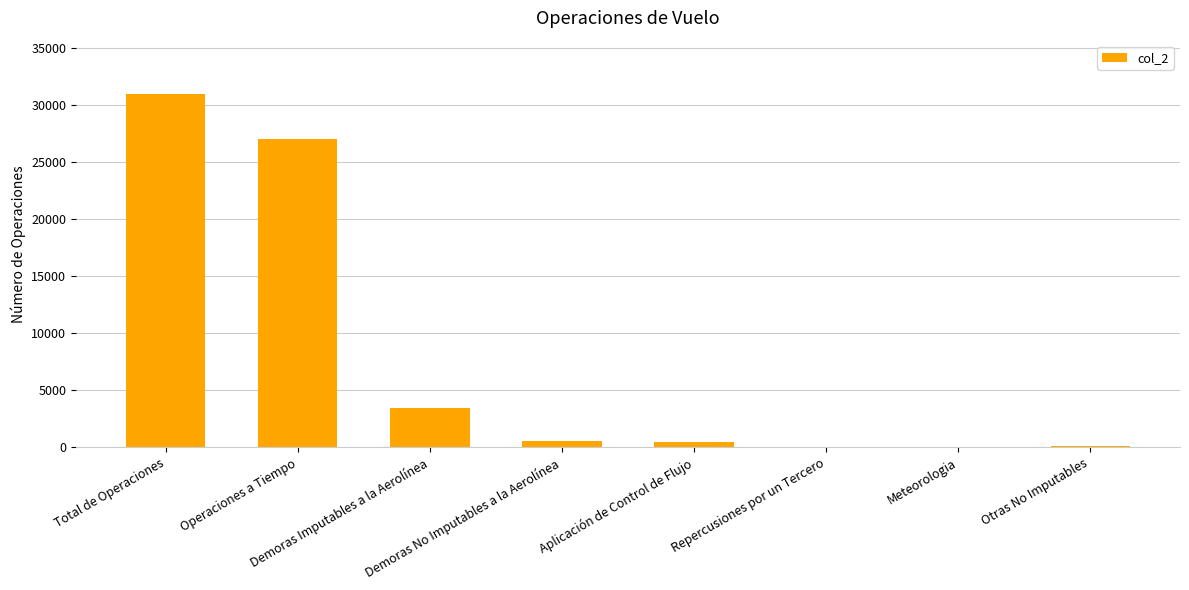

The value at Aplicación de Control de Flujo is 449. True or false?

True